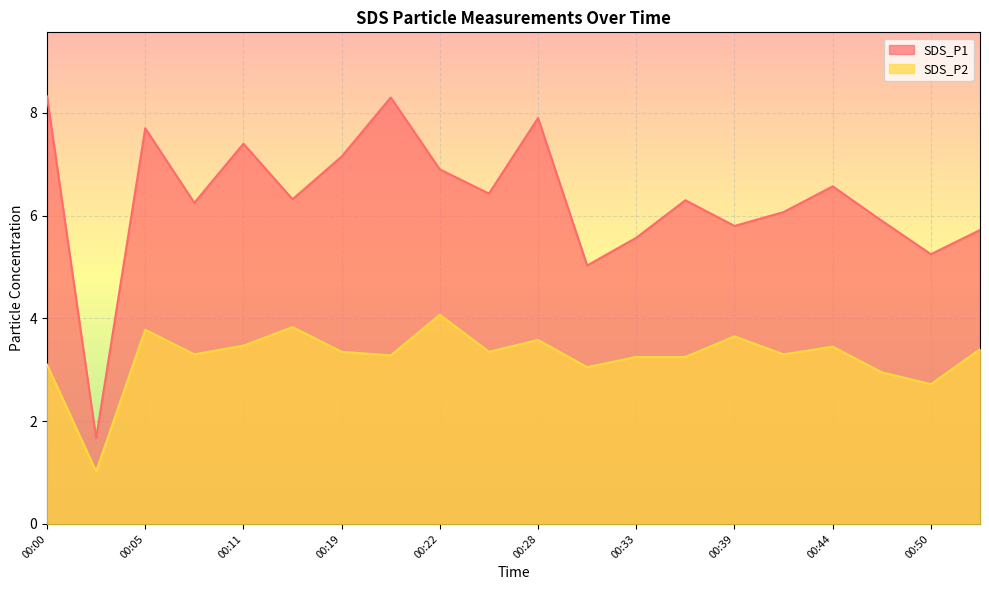

Which series has the largest total across all categories?

SDS_P1